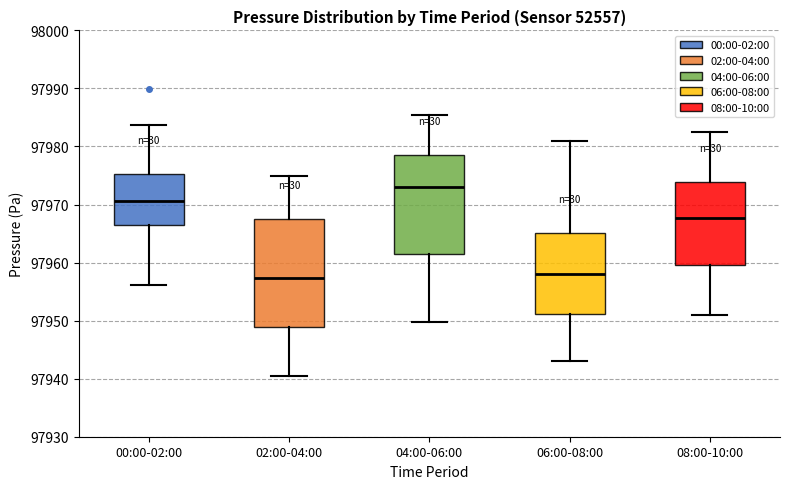

Reading left to right, read every box against the y-axis: the position of its median line, the range the box covers, and the ends of its whiskers. The values are not printed on the chart, so give them approximately, as read against the axis.

00:00-02:00: median 97971, box 97967 to 97975, whiskers 97956 to 97984
02:00-04:00: median 97957, box 97949 to 97968, whiskers 97941 to 97975
04:00-06:00: median 97973, box 97961 to 97979, whiskers 97950 to 97986
06:00-08:00: median 97958, box 97951 to 97965, whiskers 97943 to 97981
08:00-10:00: median 97968, box 97960 to 97974, whiskers 97951 to 97983